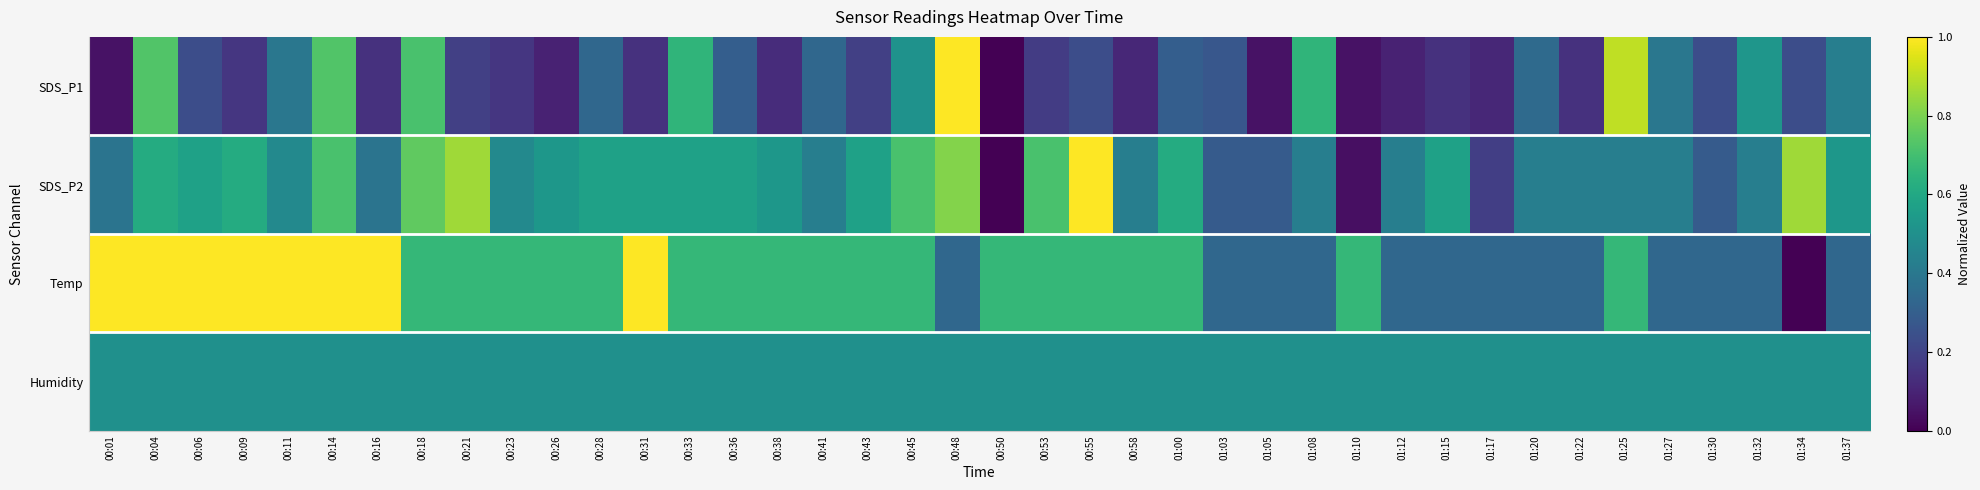

Reading right to left, what are all the values shown in this chart?

SDS_P1: 01:37=0.4	01:34=0.2	01:32=0.5	01:30=0.2	01:27=0.4	01:25=0.9	01:22=0.1	01:20=0.3	01:17=0.1	01:15=0.1	01:12=0.1	01:10=0.0	01:08=0.7	01:05=0.0	01:03=0.3	01:00=0.3	00:58=0.1	00:55=0.2	00:53=0.2	00:50=0.0	00:48=1.0	00:45=0.5	00:43=0.2	00:41=0.3	00:38=0.1	00:36=0.3	00:33=0.7	00:31=0.1	00:28=0.3	00:26=0.1	00:23=0.2	00:21=0.2	00:18=0.7	00:16=0.1	00:14=0.7	00:11=0.4	00:09=0.2	00:06=0.2	00:04=0.7	00:01=0.0
SDS_P2: 01:37=0.5	01:34=0.9	01:32=0.4	01:30=0.3	01:27=0.4	01:25=0.4	01:22=0.4	01:20=0.4	01:17=0.2	01:15=0.6	01:12=0.4	01:10=0.0	01:08=0.4	01:05=0.3	01:03=0.3	01:00=0.6	00:58=0.4	00:55=1.0	00:53=0.7	00:50=0.0	00:48=0.8	00:45=0.7	00:43=0.6	00:41=0.4	00:38=0.5	00:36=0.6	00:33=0.6	00:31=0.6	00:28=0.6	00:26=0.5	00:23=0.5	00:21=0.9	00:18=0.8	00:16=0.4	00:14=0.7	00:11=0.5	00:09=0.6	00:06=0.6	00:04=0.6	00:01=0.4
Temp: 01:37=0.3	01:34=0.0	01:32=0.3	01:30=0.3	01:27=0.3	01:25=0.7	01:22=0.3	01:20=0.3	01:17=0.3	01:15=0.3	01:12=0.3	01:10=0.7	01:08=0.3	01:05=0.3	01:03=0.3	01:00=0.7	00:58=0.7	00:55=0.7	00:53=0.7	00:50=0.7	00:48=0.3	00:45=0.7	00:43=0.7	00:41=0.7	00:38=0.7	00:36=0.7	00:33=0.7	00:31=1.0	00:28=0.7	00:26=0.7	00:23=0.7	00:21=0.7	00:18=0.7	00:16=1.0	00:14=1.0	00:11=1.0	00:09=1.0	00:06=1.0	00:04=1.0	00:01=1.0
Humidity: 01:37=0.5	01:34=0.5	01:32=0.5	01:30=0.5	01:27=0.5	01:25=0.5	01:22=0.5	01:20=0.5	01:17=0.5	01:15=0.5	01:12=0.5	01:10=0.5	01:08=0.5	01:05=0.5	01:03=0.5	01:00=0.5	00:58=0.5	00:55=0.5	00:53=0.5	00:50=0.5	00:48=0.5	00:45=0.5	00:43=0.5	00:41=0.5	00:38=0.5	00:36=0.5	00:33=0.5	00:31=0.5	00:28=0.5	00:26=0.5	00:23=0.5	00:21=0.5	00:18=0.5	00:16=0.5	00:14=0.5	00:11=0.5	00:09=0.5	00:06=0.5	00:04=0.5	00:01=0.5